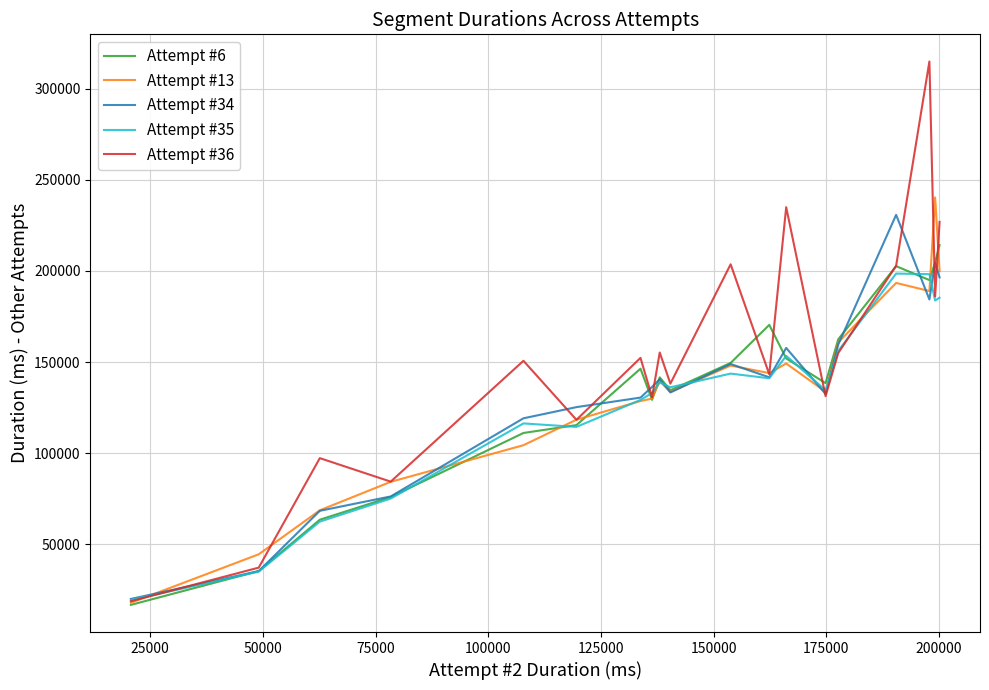

At how many categories does at least one series exceed 181121?

6